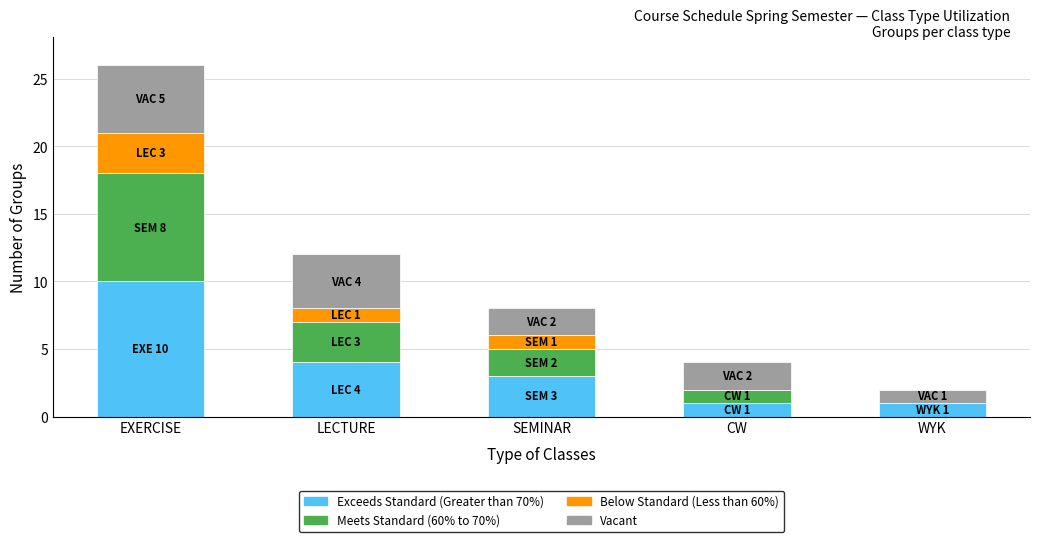

The value of Exceeds Standard (Greater than 70%) at LECTURE is 4. True or false?

True